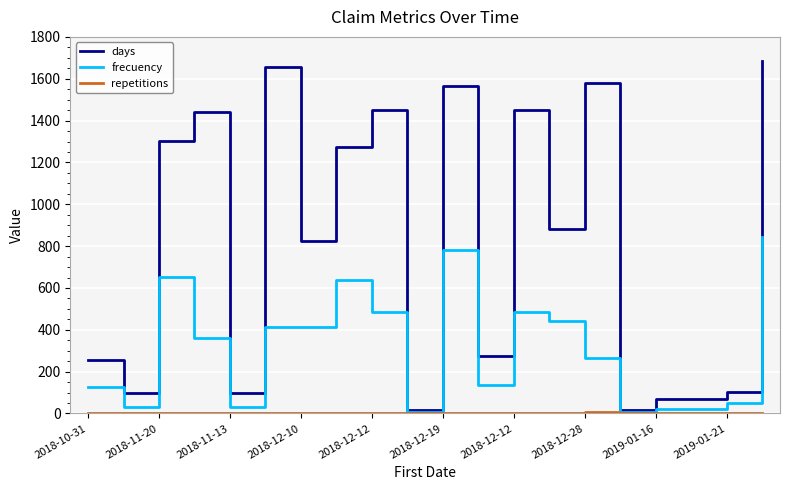

Which series has the largest range (max minus min)?

days